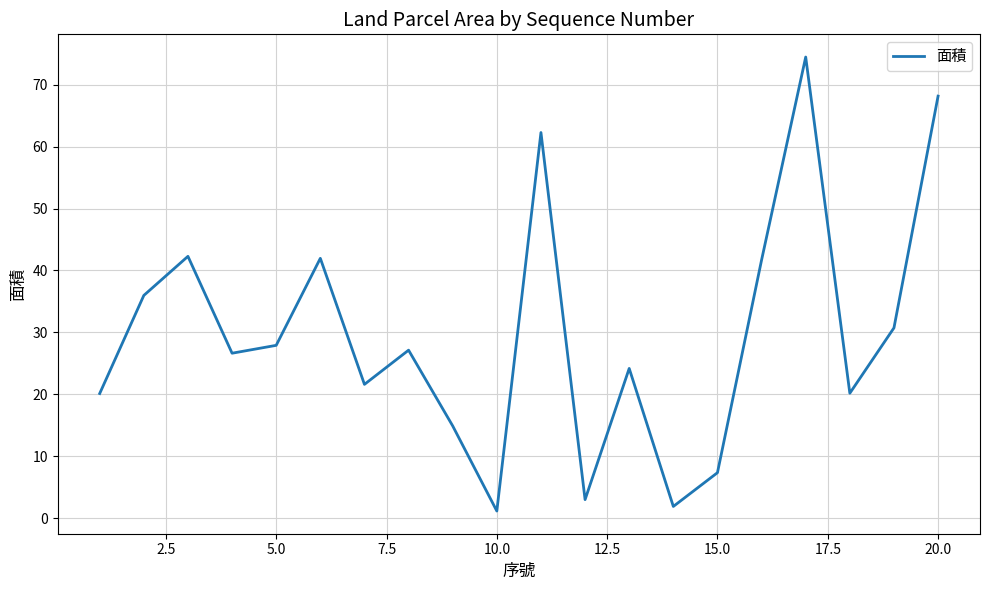

What is the difference between the maximum and minimum values?

73.3